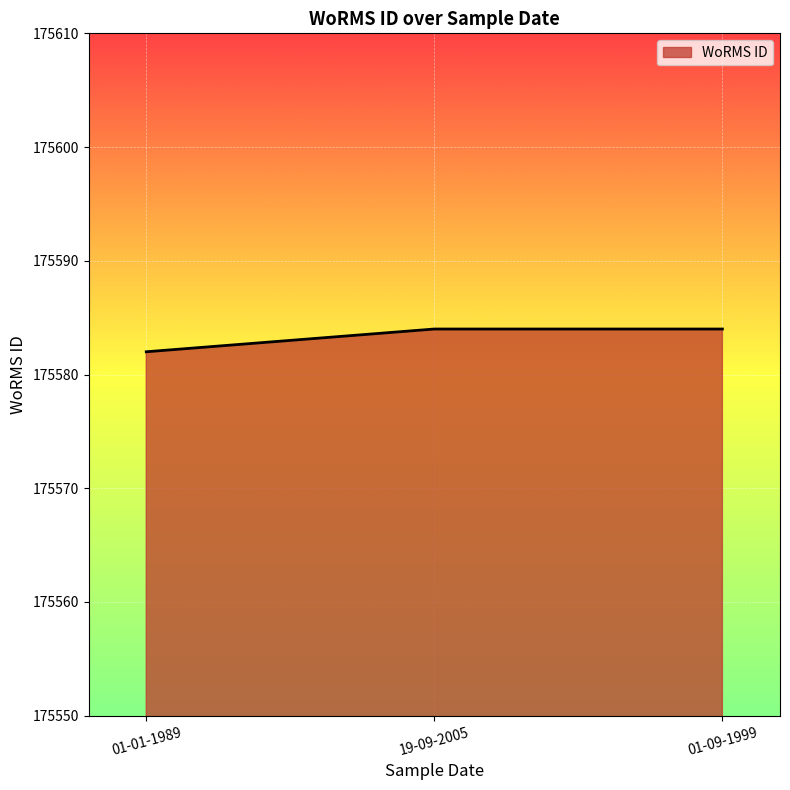

What is the ratio of the value at 01-01-1989 to the value at 01-09-1999?

1.0